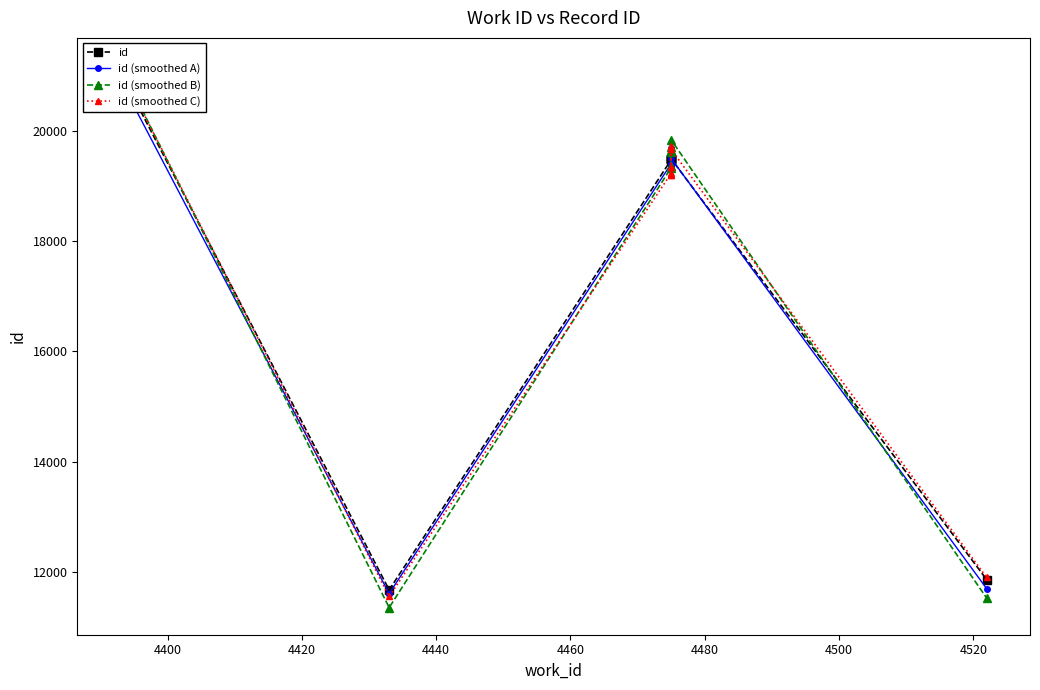

What is the sum of the id (smoothed A) values at 4520 and 4460?

38982.3